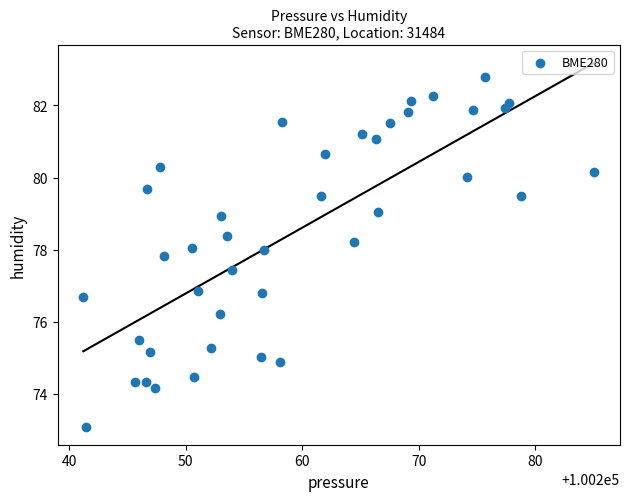

What is the range of X values (max minus min)?

43.9